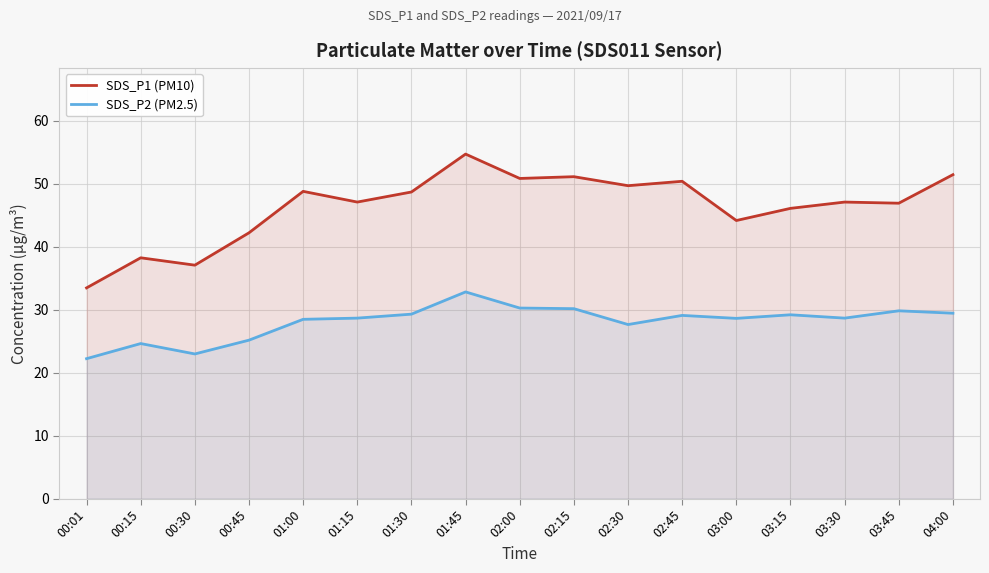

The value of SDS_P1 (PM10) at 03:30 is 20.1. True or false?

False